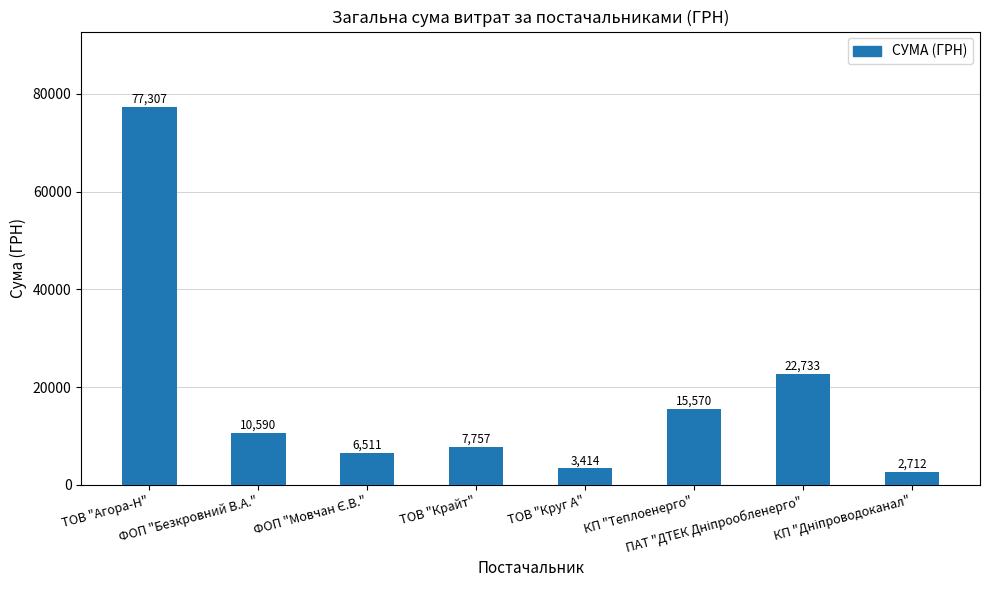

What is the value of the 8th bar from the left?

2712.0